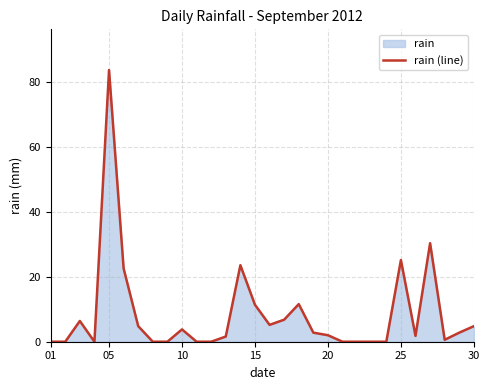

What is the difference between the maximum and minimum values?

83.8